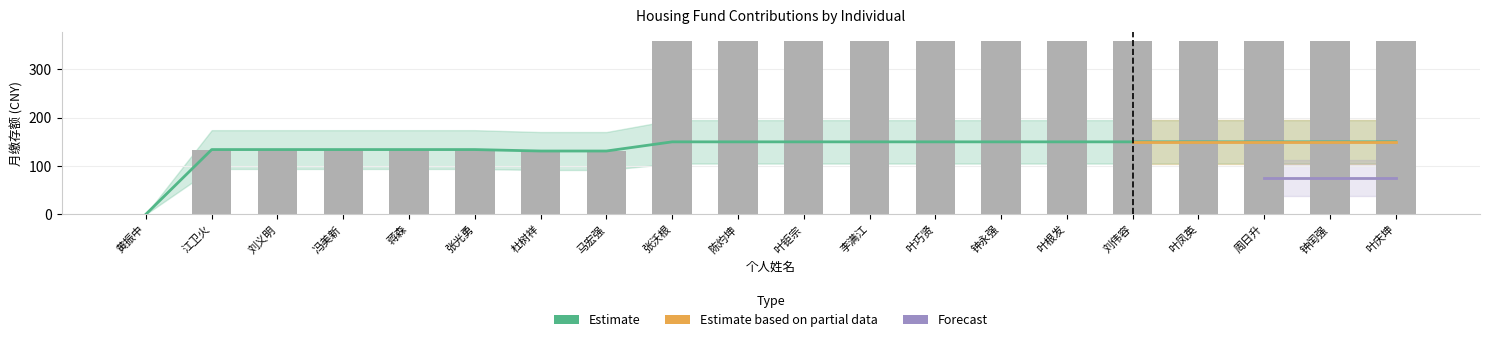

At how many categories does at least one series exceed 147?

12